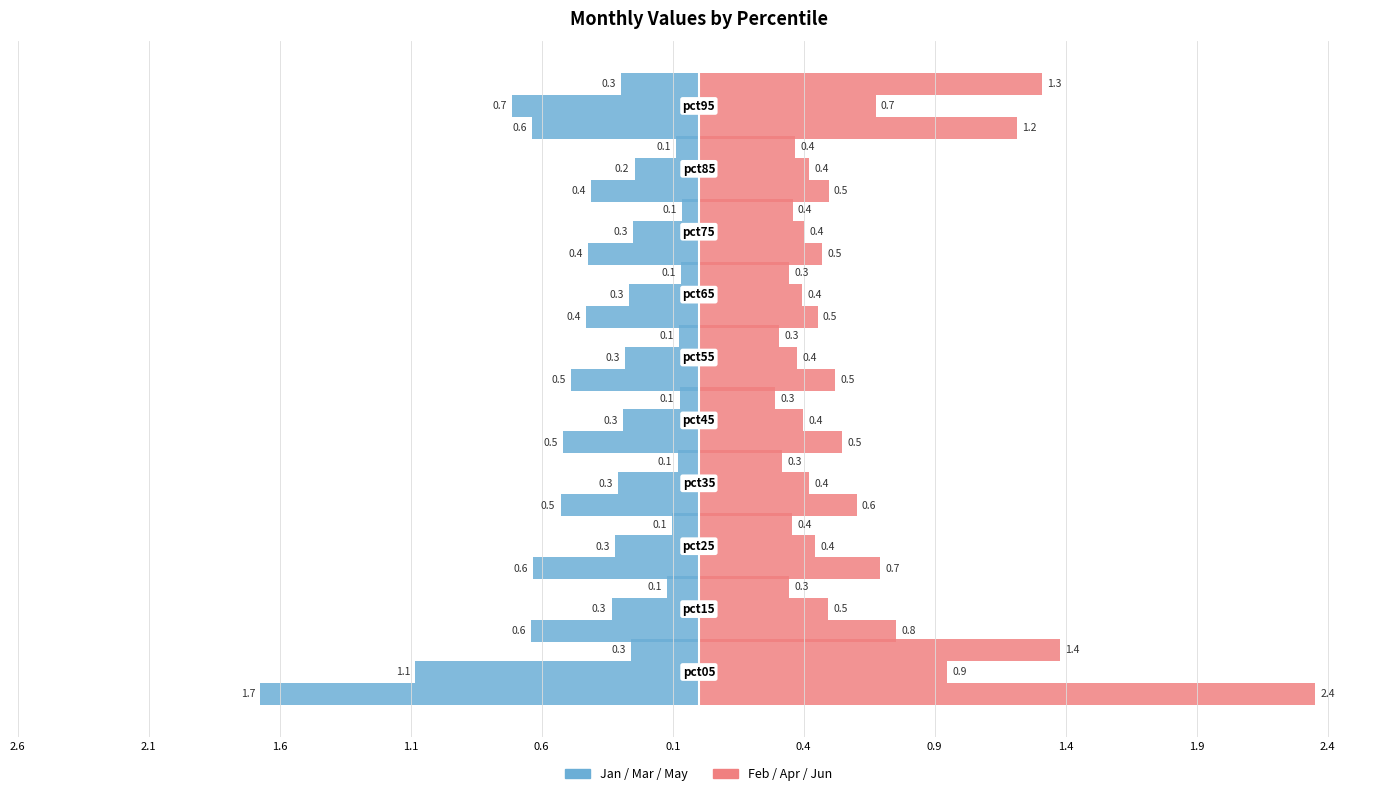

Is it true that Feb equals 0.4 at 0.6?

False